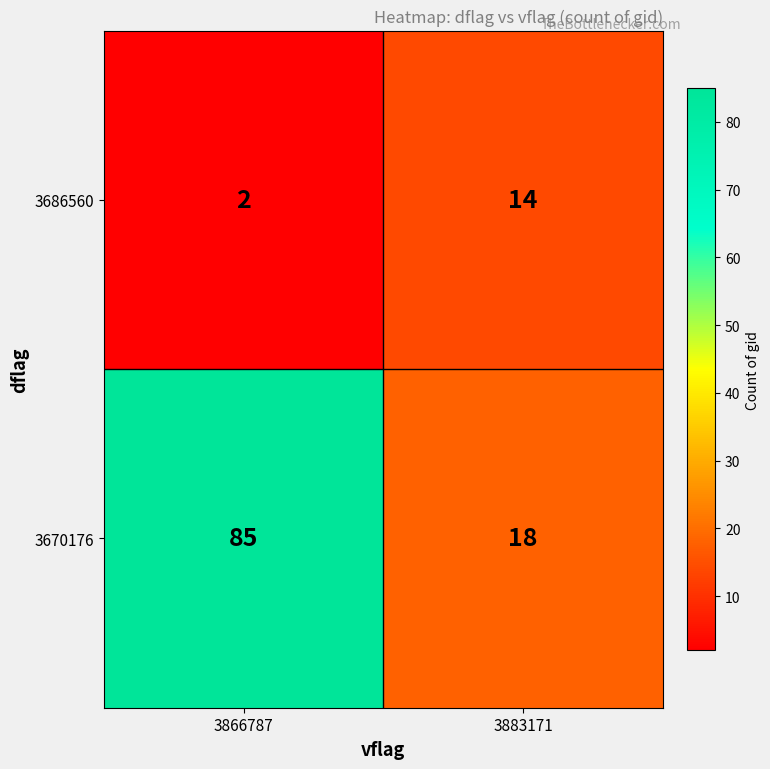

How many data points does each series have?

2